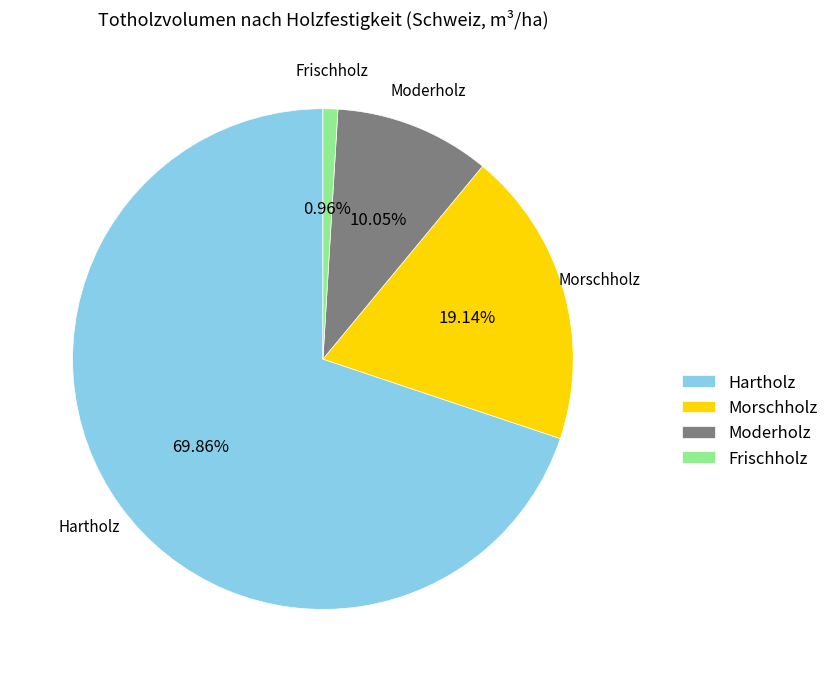

Which slice is the largest?

Hartholz